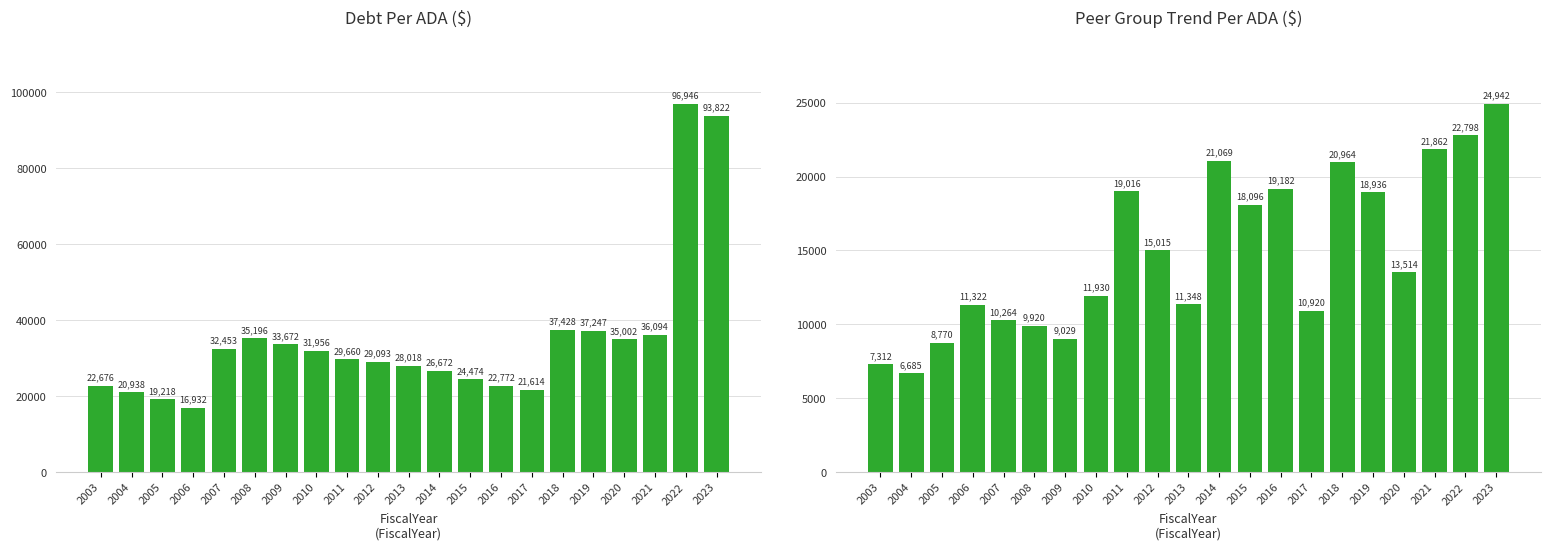

How many data points in DebtPerADA are above 29659?

11